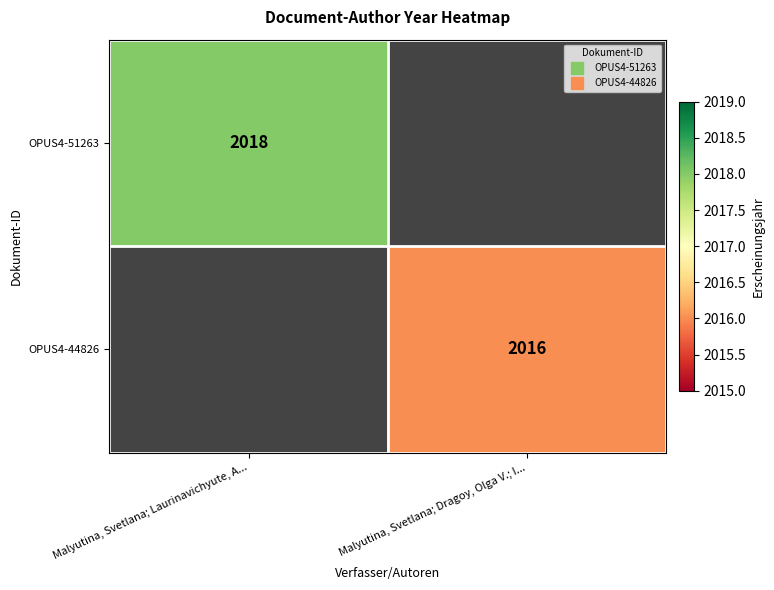

Rank the series by their average value, from highest to lowest.

OPUS4-51263, OPUS4-44826